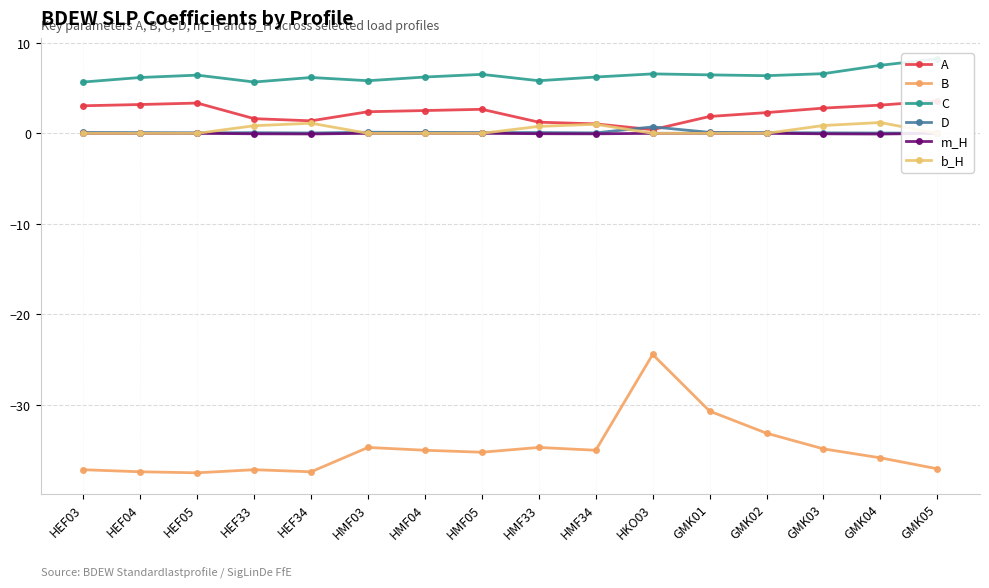

What is the difference between the m_H values at HKO03 and GMK03?

0.1